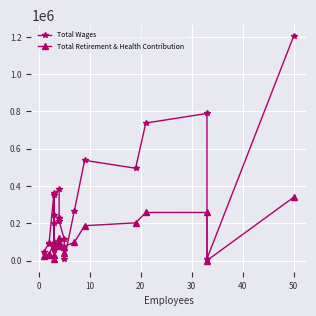

Which series has the widest spread of values?

Total Wages